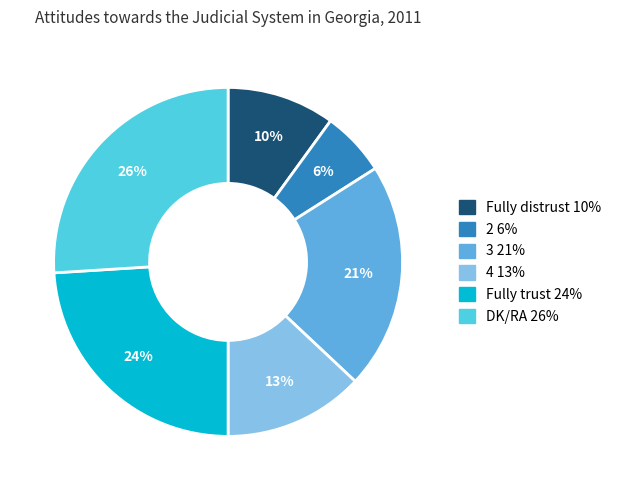

To the nearest percent, what is the average slice percentage?

17%